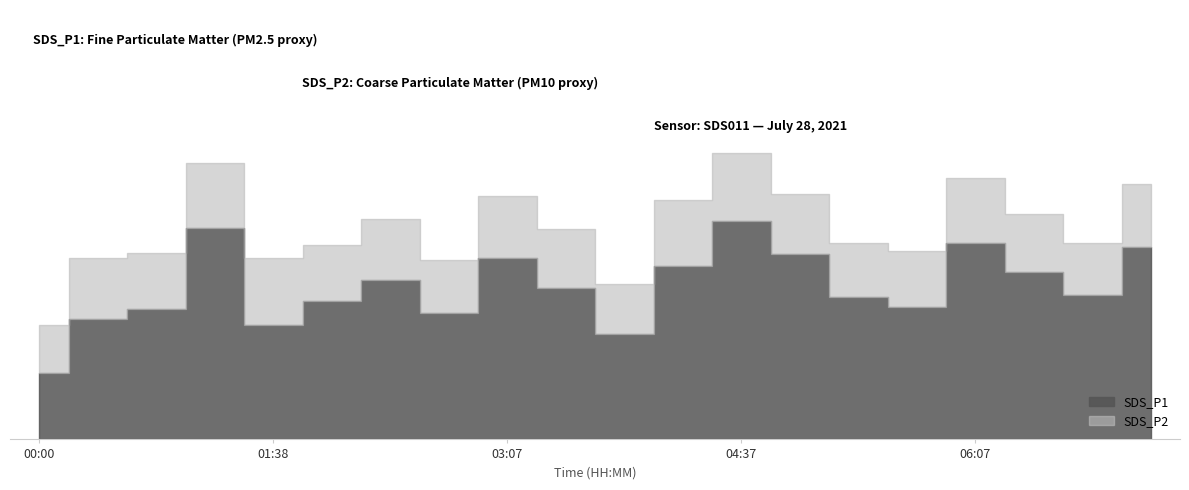

Reading left to right, extract all data points from this chart.

SDS_P1: 3.4	6.2	6.7	10.9	5.9	7.1	8.2	6.5	9.3	7.8	5.4	8.9	11.2	9.5	7.3	6.8	10.1	8.6	7.4	9.9
SDS_P2: 2.5	3.1	2.8	3.3	3.5	2.9	3.1	2.7	3.2	3.0	2.6	3.4	3.5	3.1	2.8	2.9	3.3	3.0	2.7	3.2